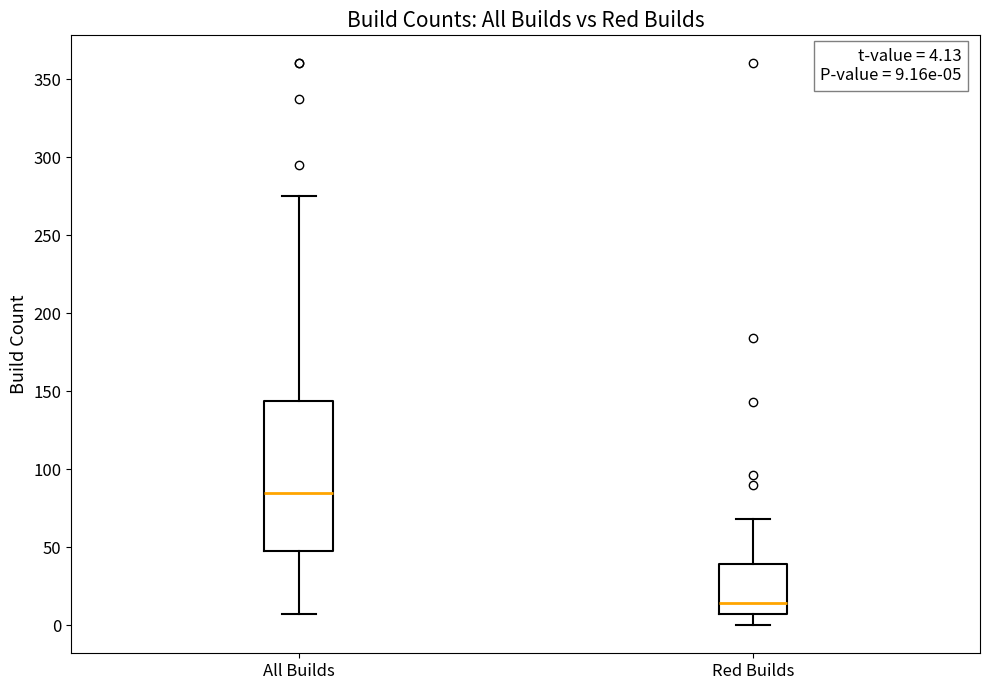

Comparing the boxes themselves (not the whiskers), which one is the tallest?

All Builds